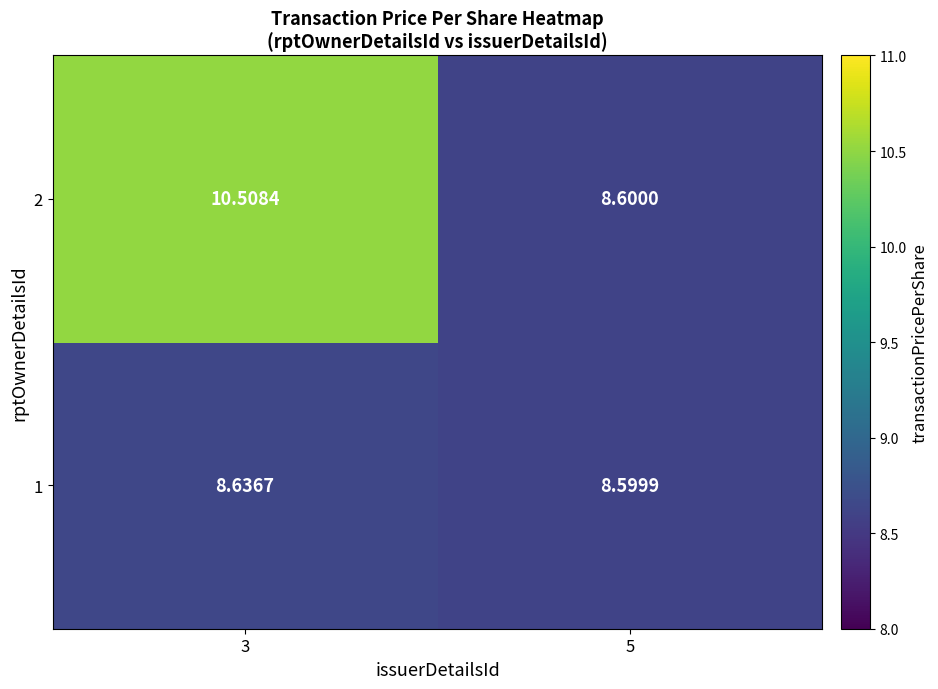

Which series has the largest range (max minus min)?

2